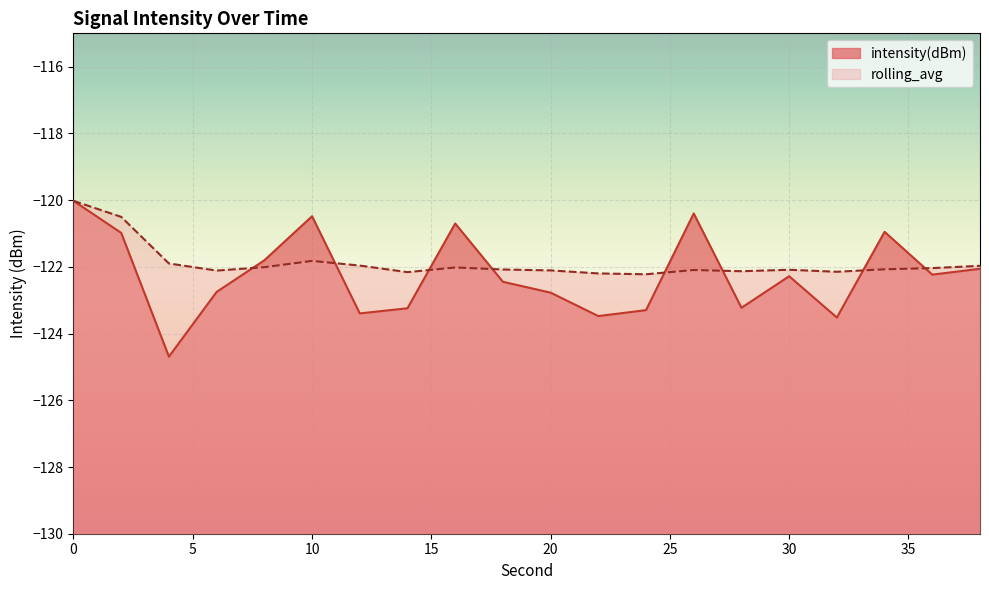

True or false: rolling_avg has more than 0 points higher than both neighbors.

True